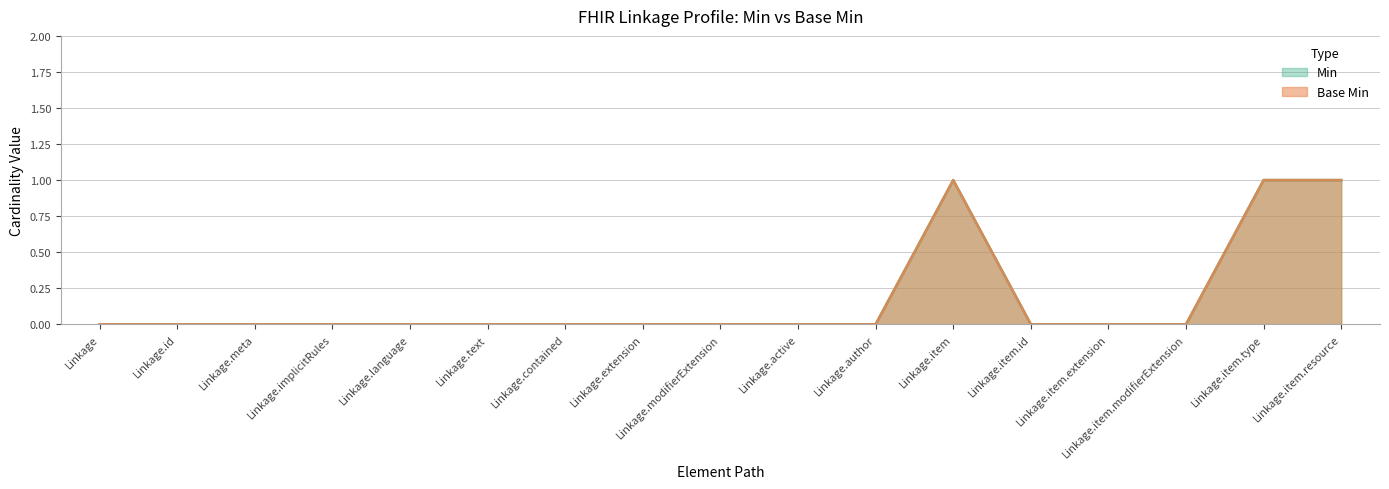

What is the sum of all Min values?

3